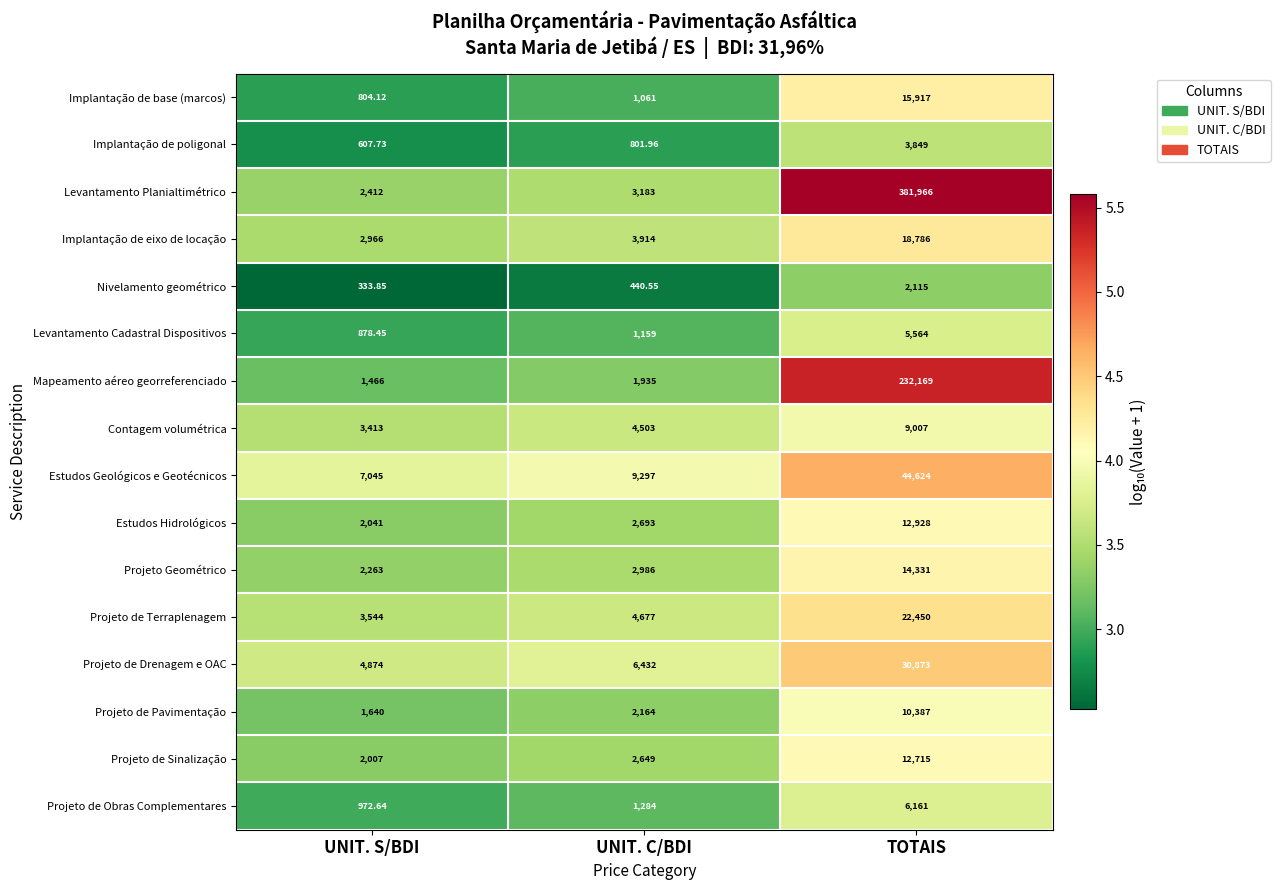

Which series has the widest spread of values?

Levantamento Planialtimétrico